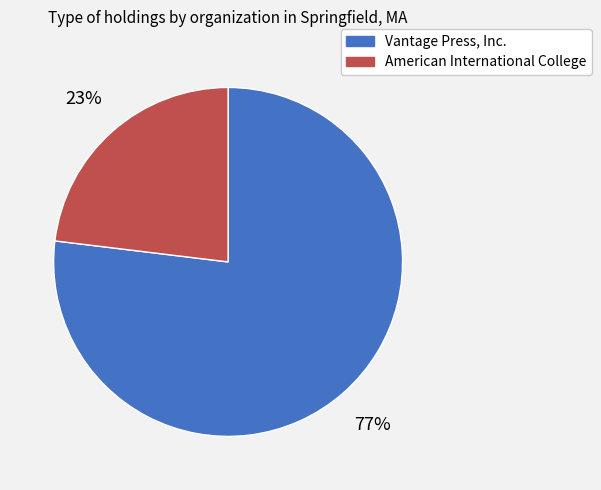

The American International College slice represents 23% of the pie. True or false?

True